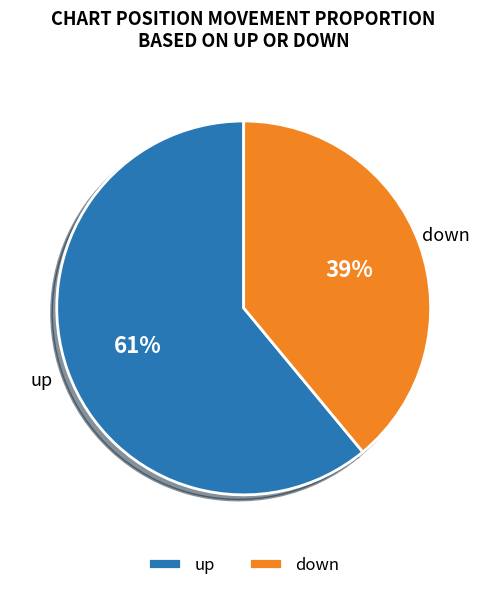

Is it true that up is 50% of the pie?

False